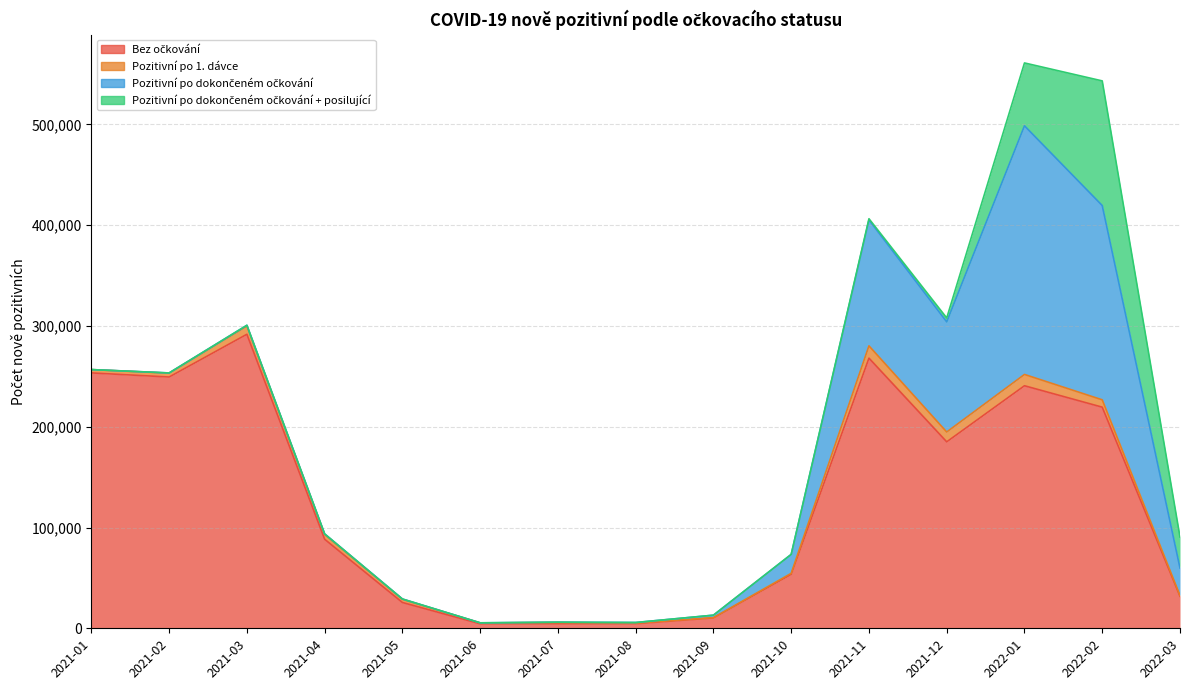

Rank the categories by Pozitivní po 1. dávce value from highest to lowest.

2021-11, 2022-01, 2021-12, 2021-03, 2022-02, 2021-04, 2021-02, 2021-01, 2021-05, 2021-07, 2021-10, 2021-06, 2022-03, 2021-08, 2021-09